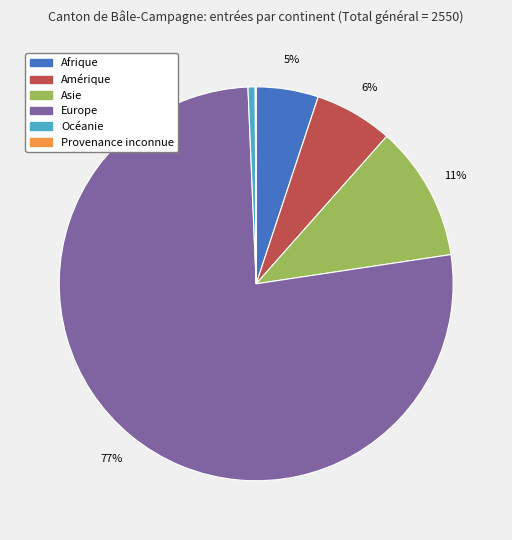

The Amérique slice represents 6% of the pie. True or false?

True